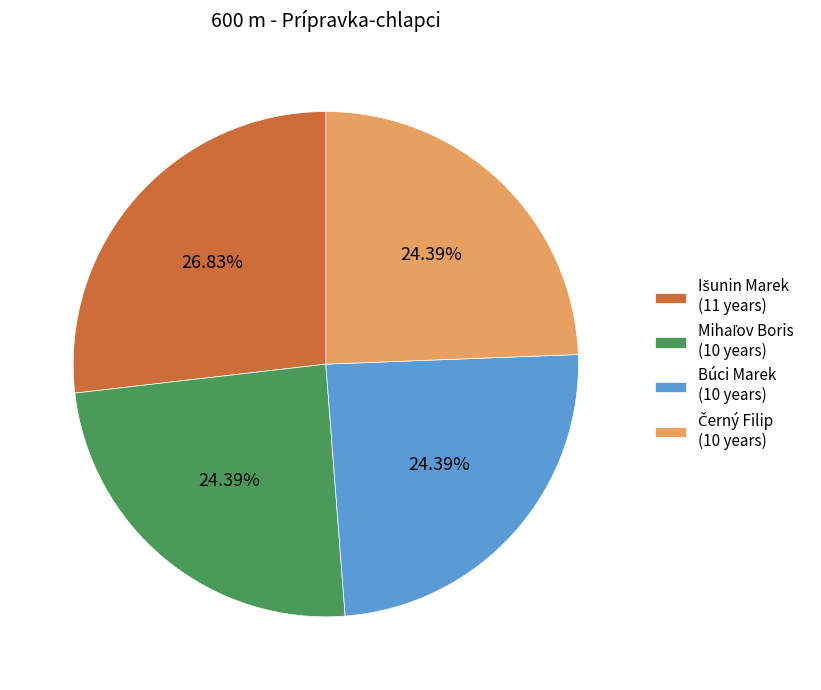

Does Búci Marek (10 years) account for over 50% of the chart?

No